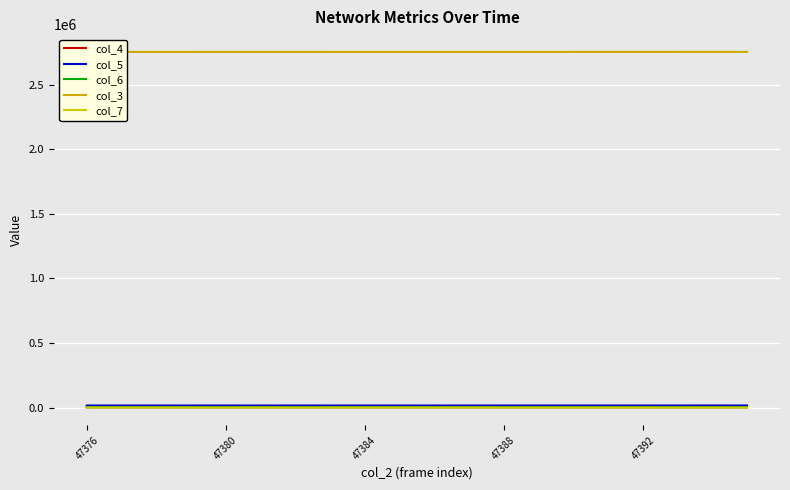

True or false: col_3 and col_5 cross at least once.

False